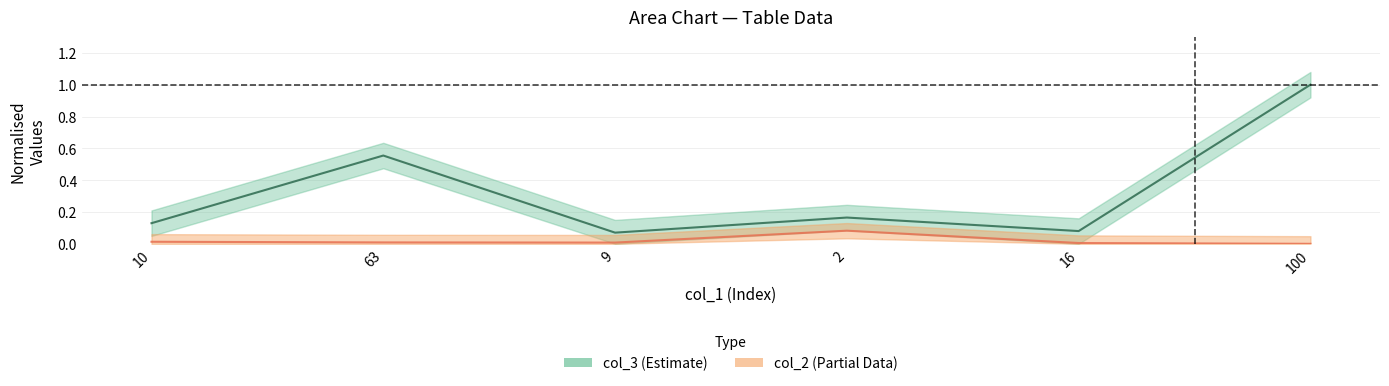

True or false: col_3 and col_2 cross at least once.

False